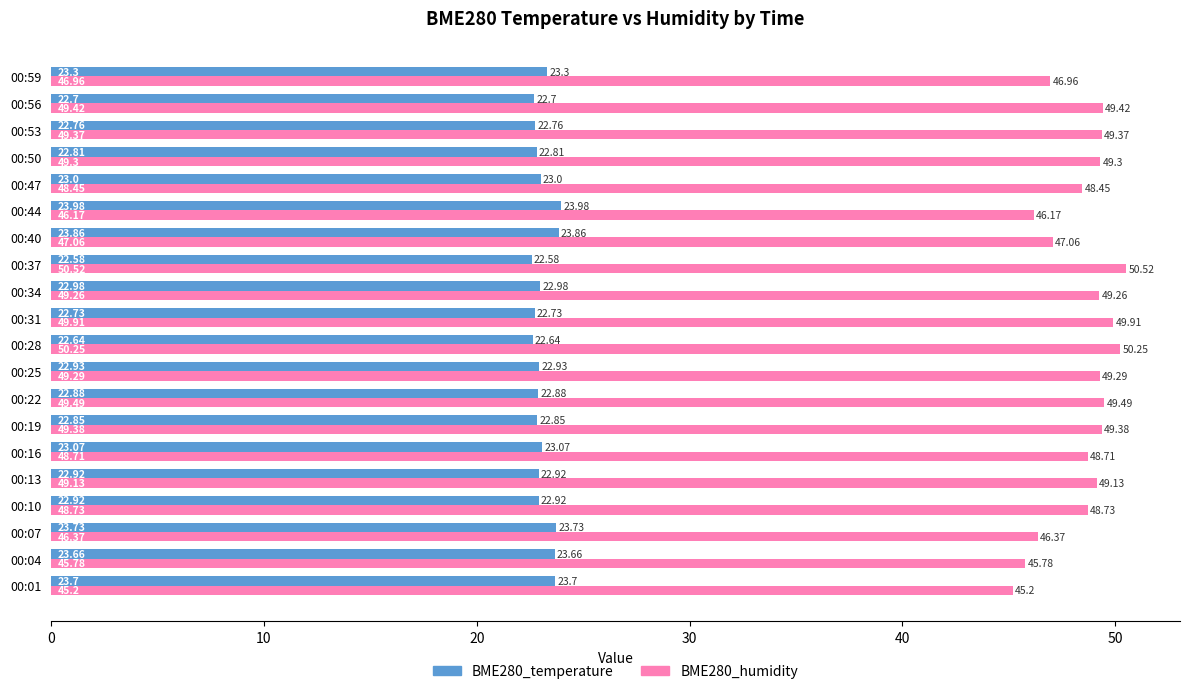

At how many categories does at least one series exceed 36?

20